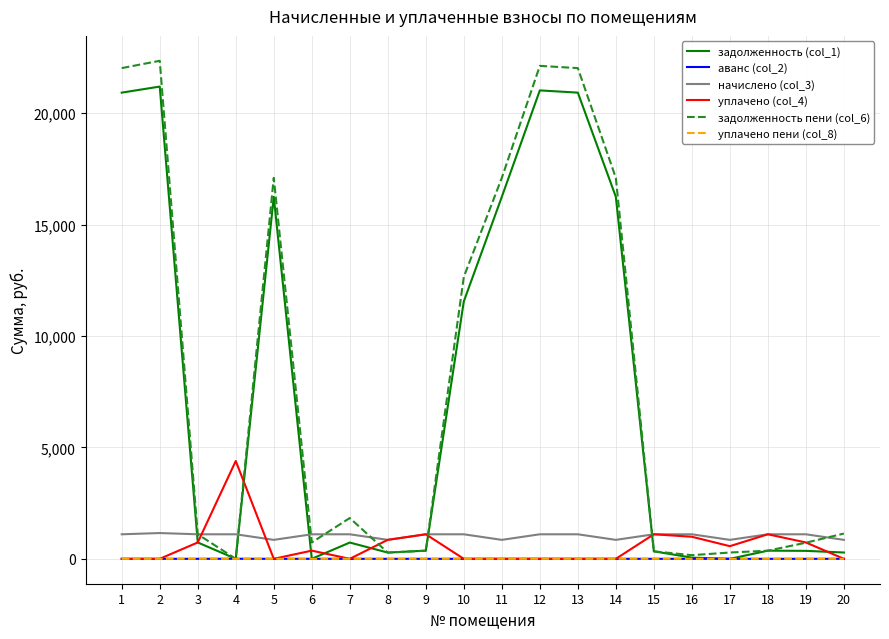

Is this an area chart (filled region under the line)?

No